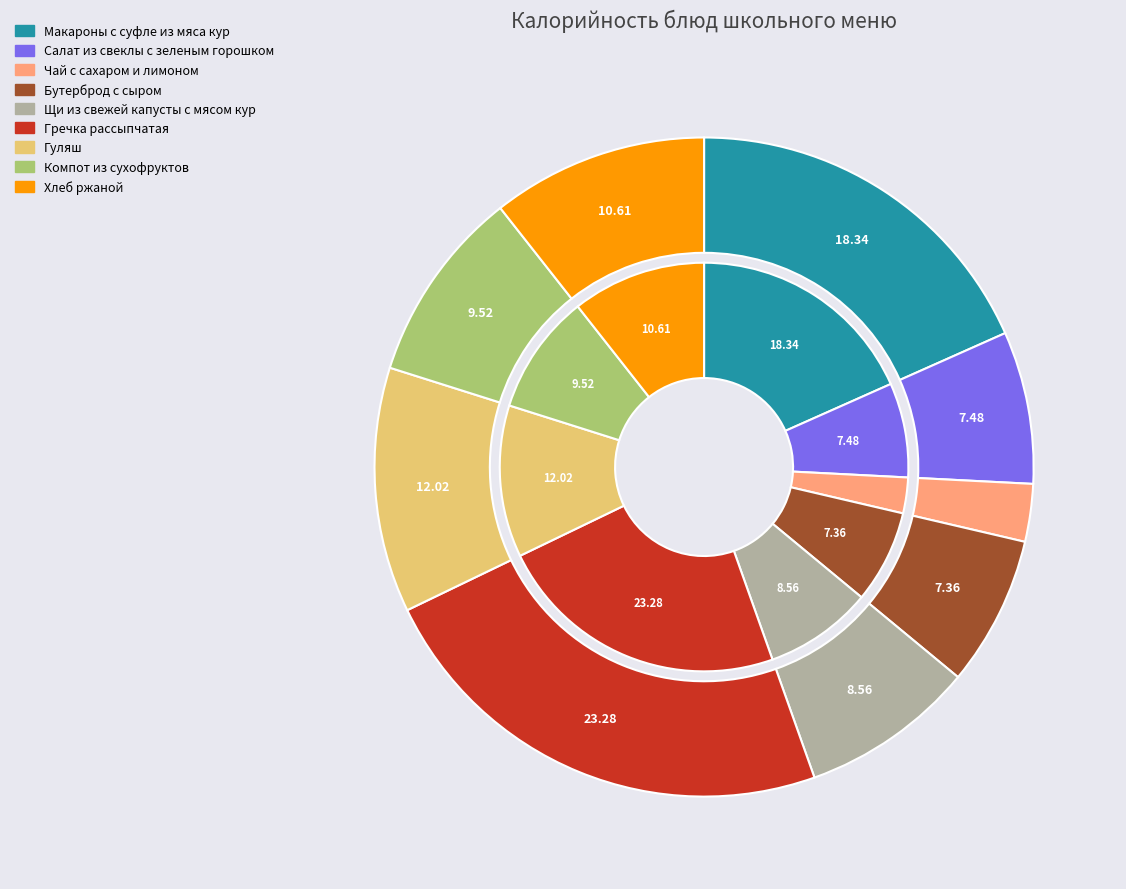

To the nearest percent, what percentage of the pie is Гречка рассыпчатая?

23%